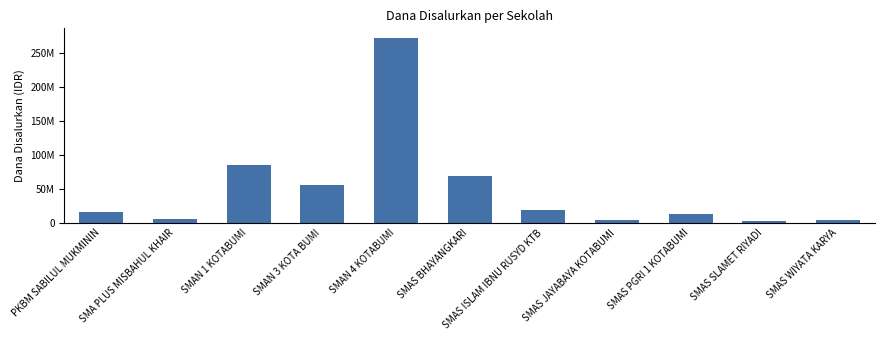

Are the bars horizontal?

No